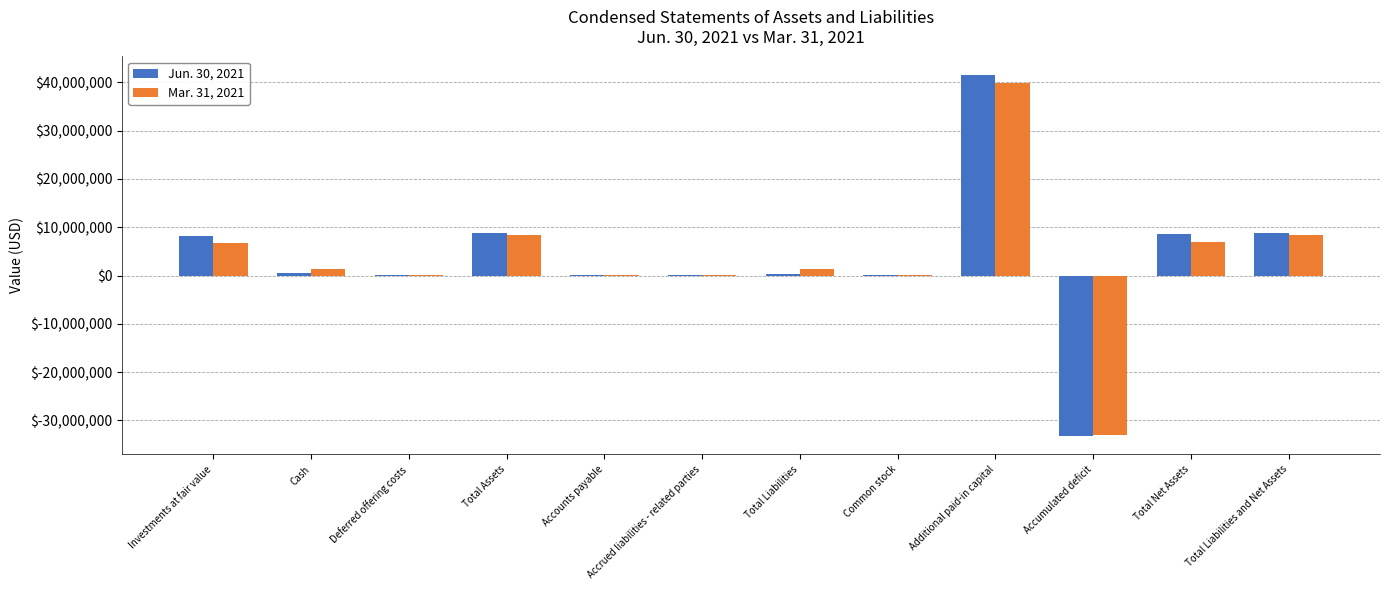

At which category is the sum across all series the highest?

Additional paid-in capital